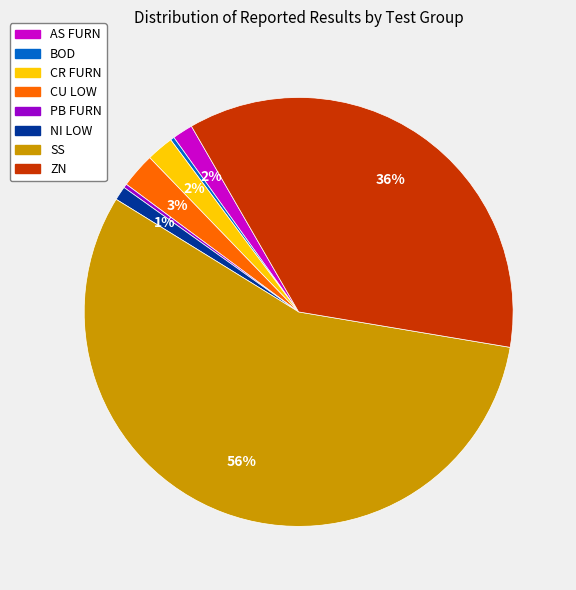

To the nearest percent, what is the difference between the largest and smallest slice percentages?

56%